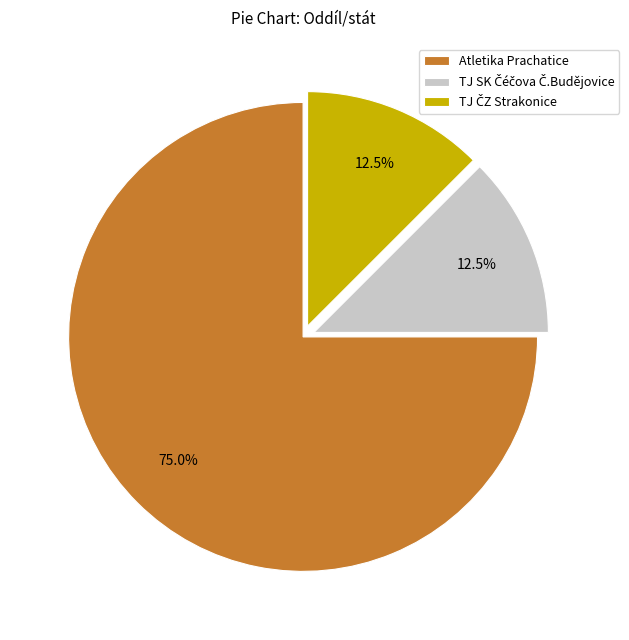

Which slice is the largest?

Atletika Prachatice